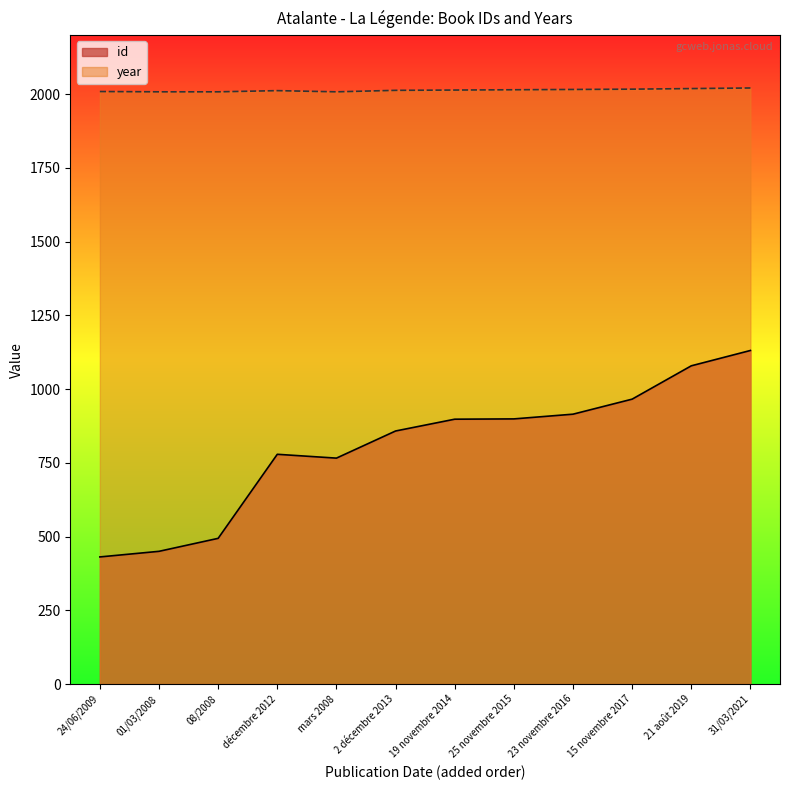

Read the id value at 19 novembre 2014.

898